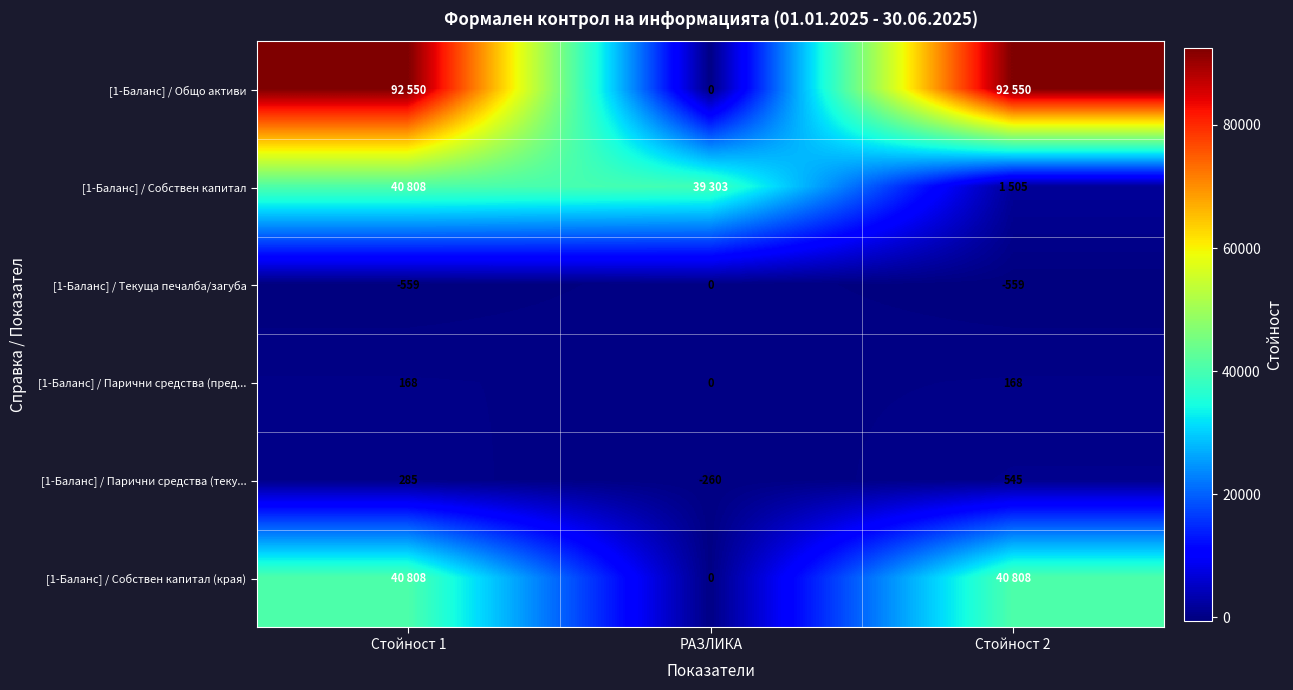

The [1-Баланс] / Парични средства (пред... series shows -112 at РАЗЛИКА. True or false?

False